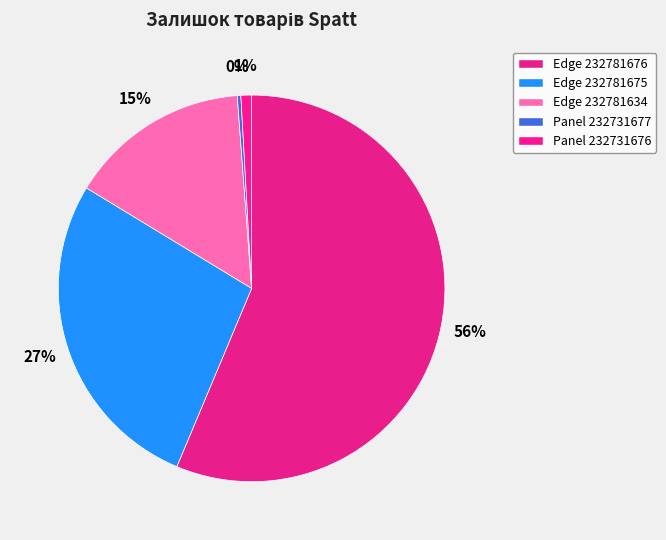

What is the ratio of the value at Edge 232781676 to the value at Panel 232731676?

63.3